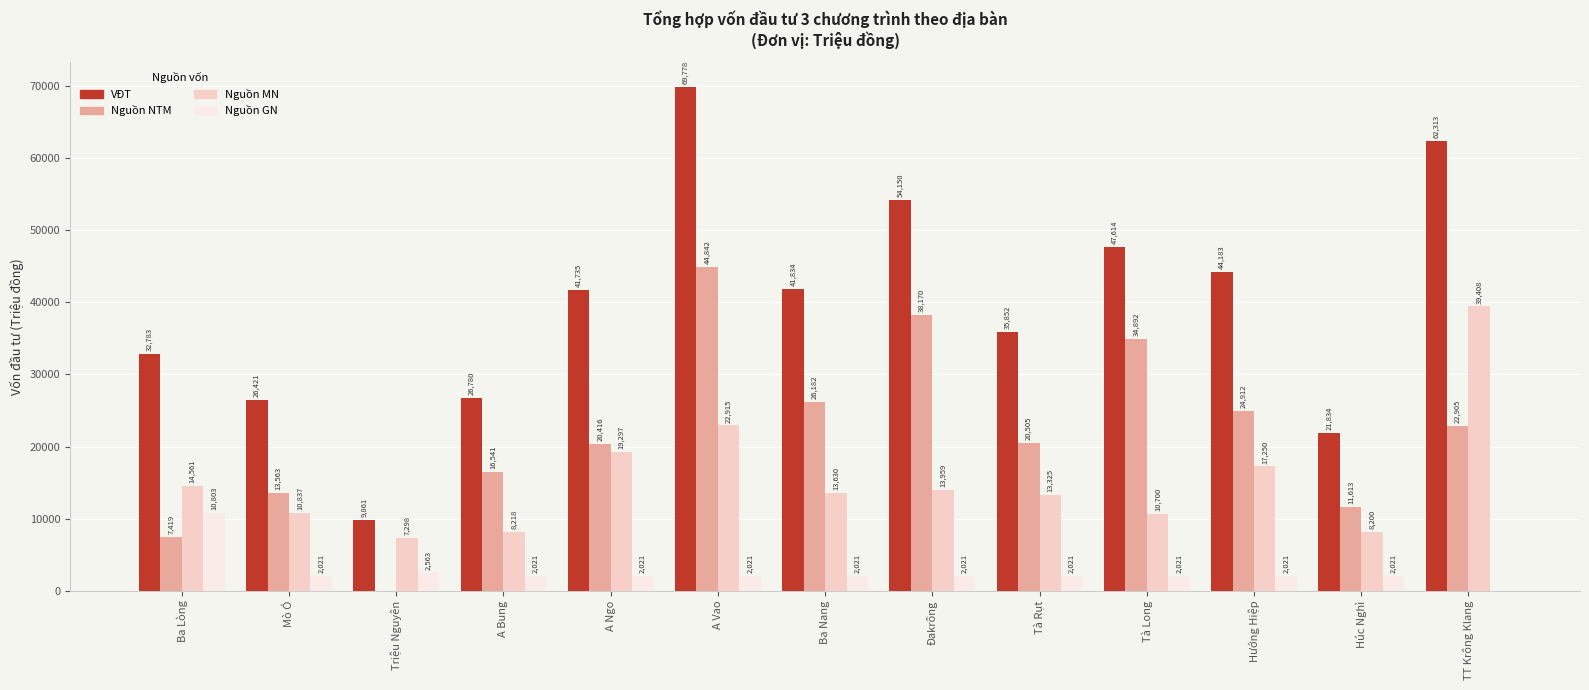

What is the approximate value of VĐT at Tà Long?

47614.0